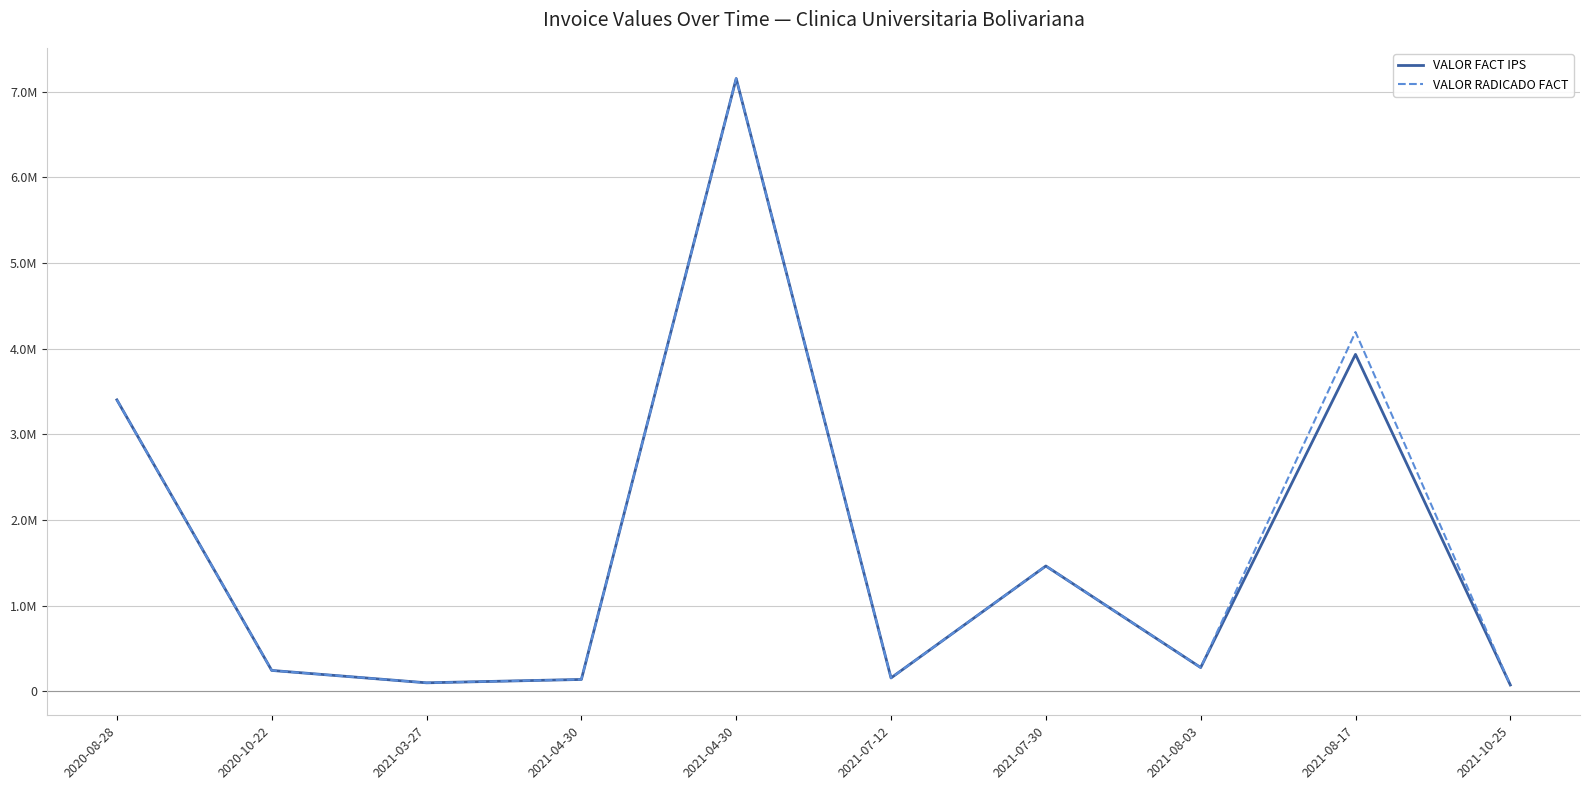

What is the sum of the VALOR FACT IPS values at 2020-10-22 and 2021-03-27?

344406